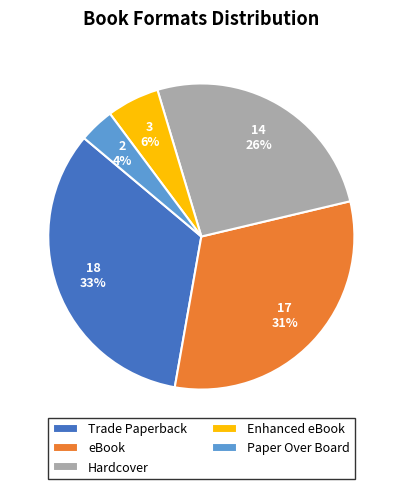

The Paper Over Board slice represents 18% of the pie. True or false?

False